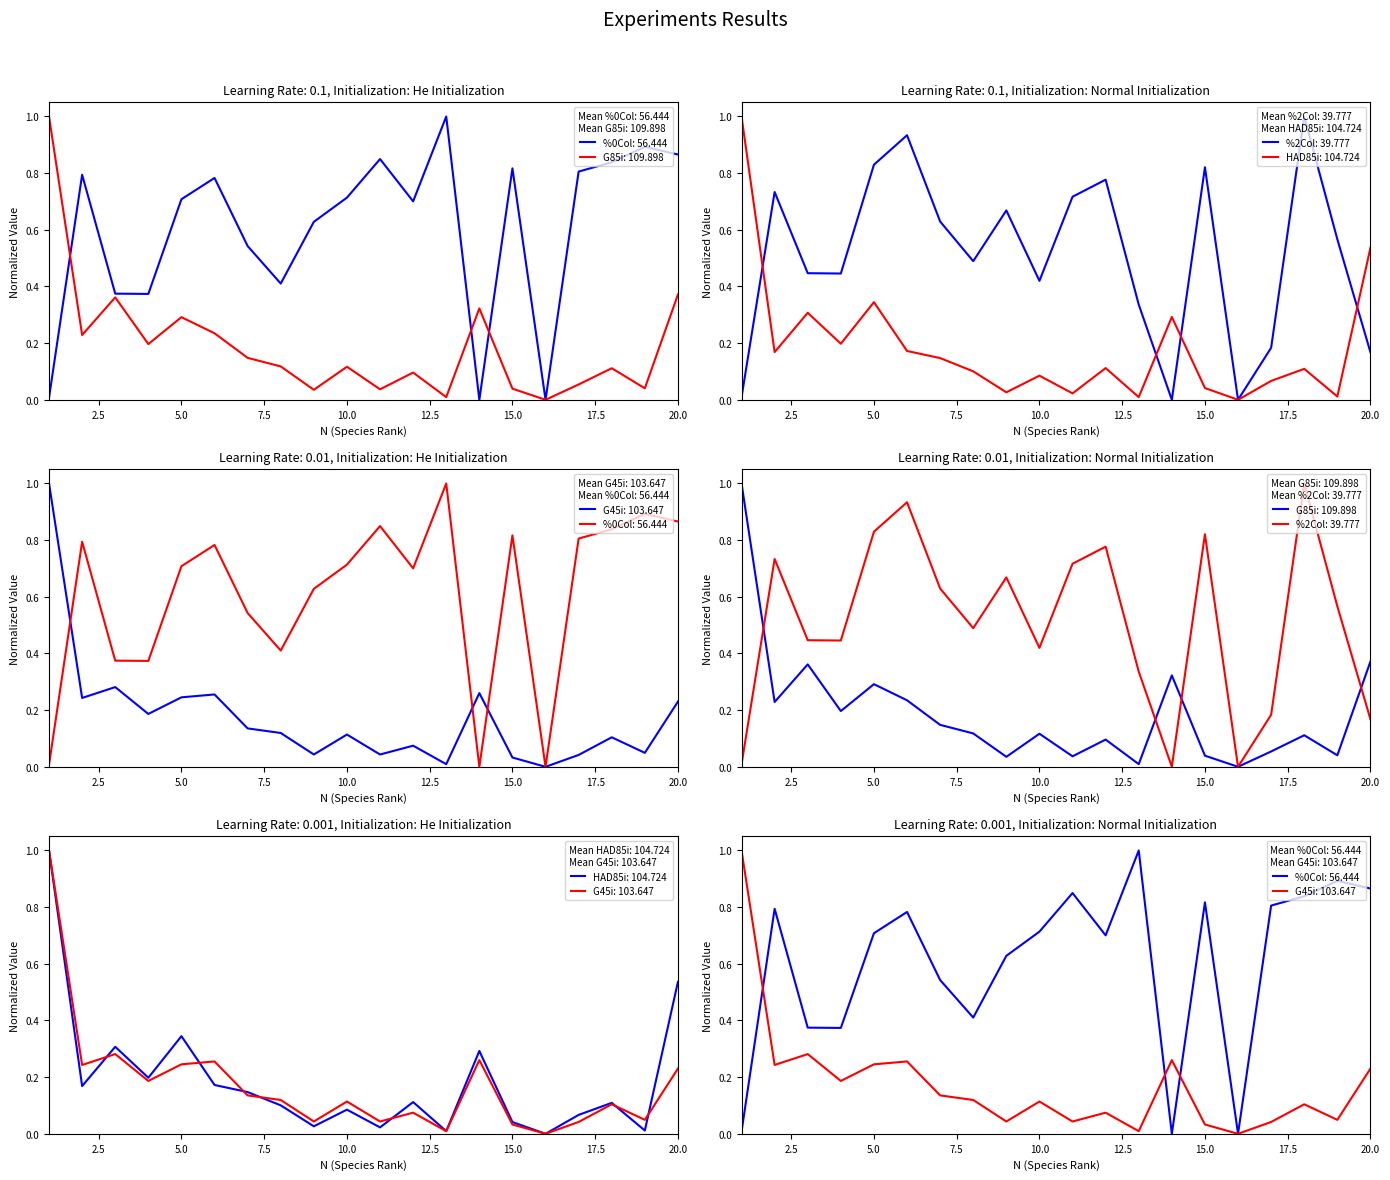

Rank the series by their maximum value, from highest to lowest.

%0Col, G85i, %2Col, HAD85i, G45i